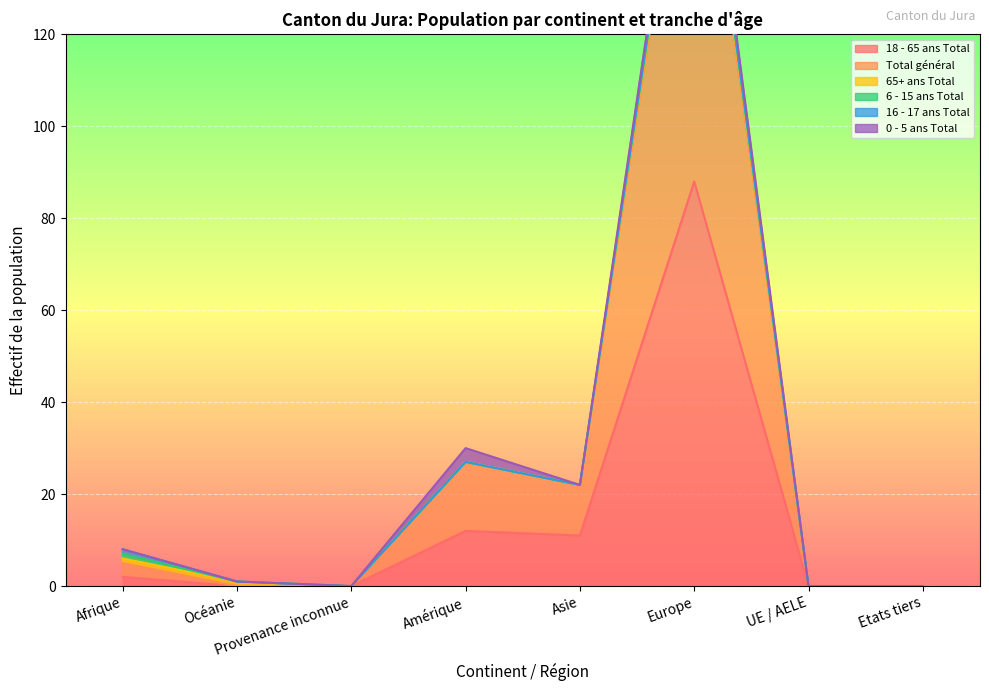

How many interior local peaks does the 18 - 65 ans Total series have?

2